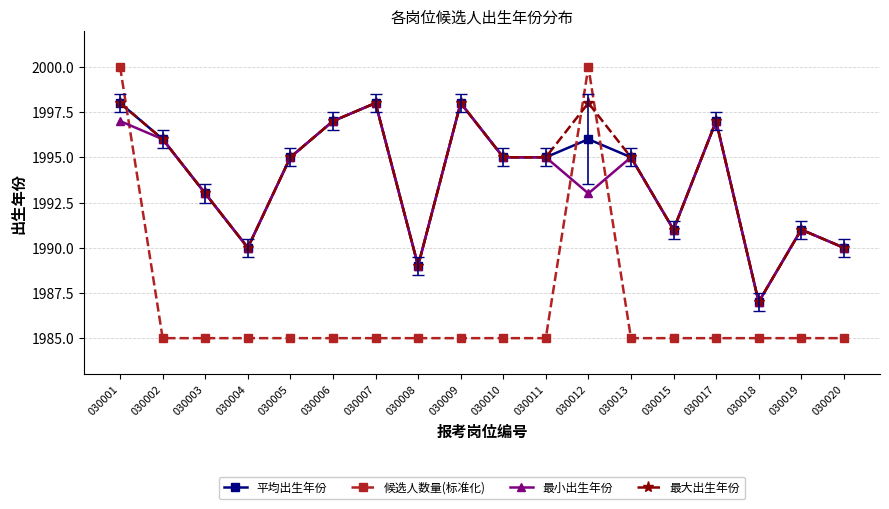

Which series has the widest spread of values?

候选人数量(标准化)